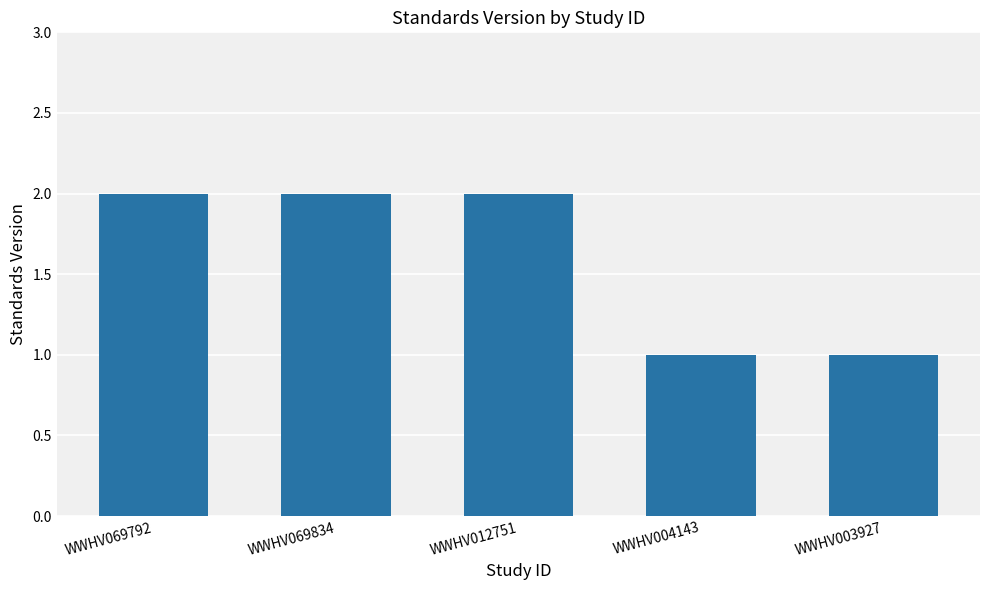

Between WWHV004143 and WWHV069792, which is larger?

WWHV069792